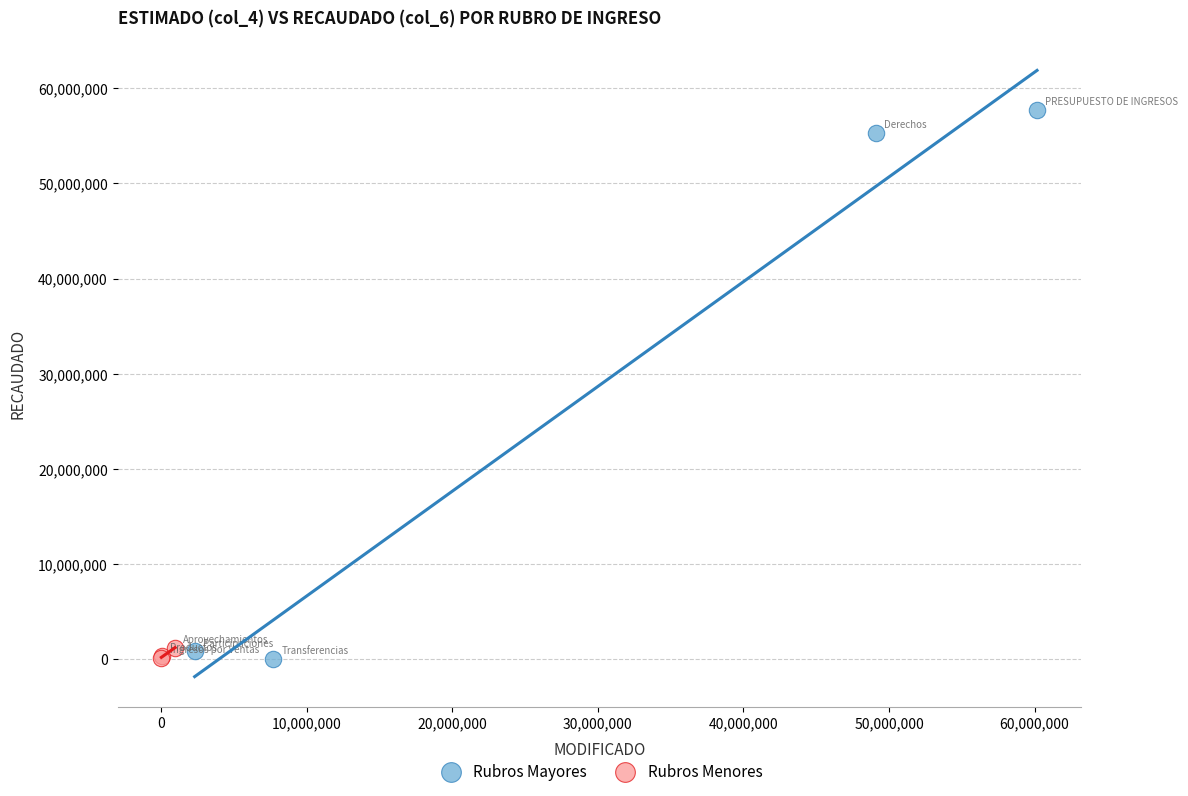

Which series contains the highest Y value?

Rubros Mayores